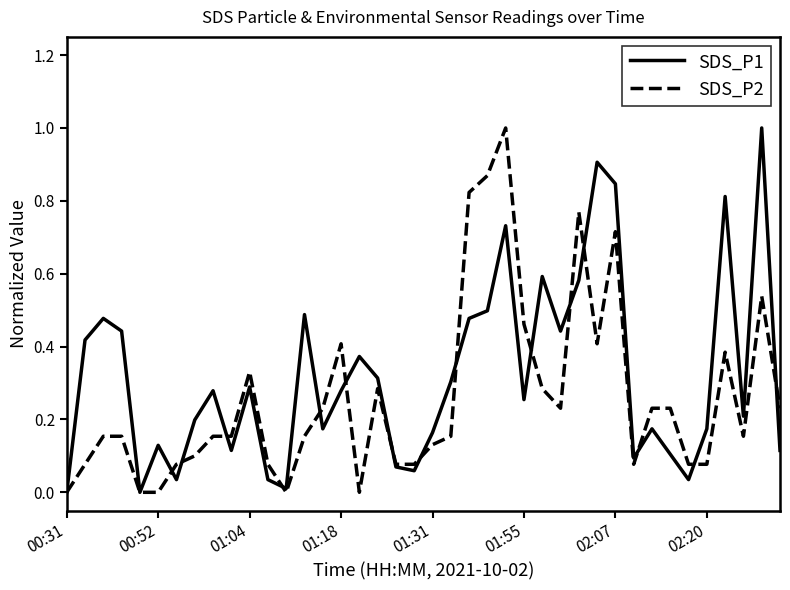

List the series in order of their overall mean, highest first.

SDS_P1, SDS_P2